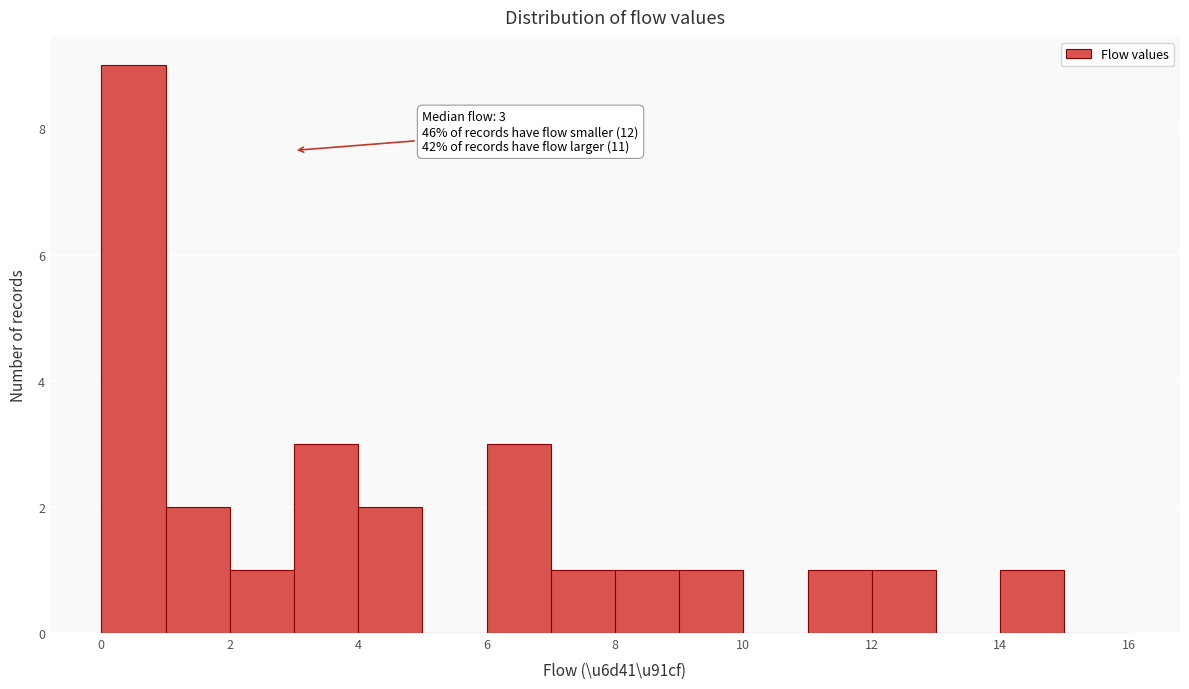

Over which range of the x-axis is the bar tallest?

0 to 1